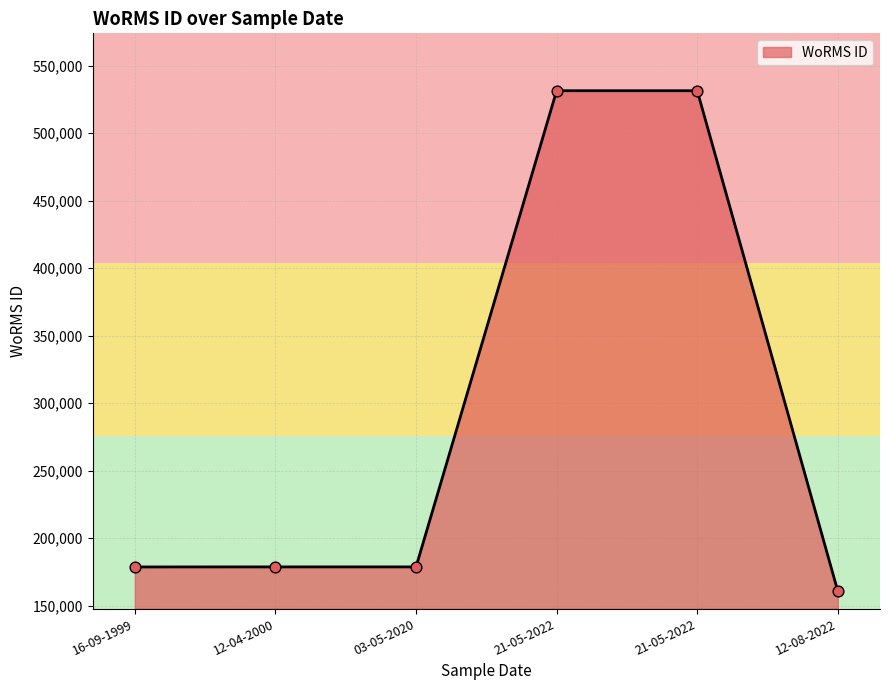

Between 21-05-2022 and 12-04-2000, which is larger?

21-05-2022